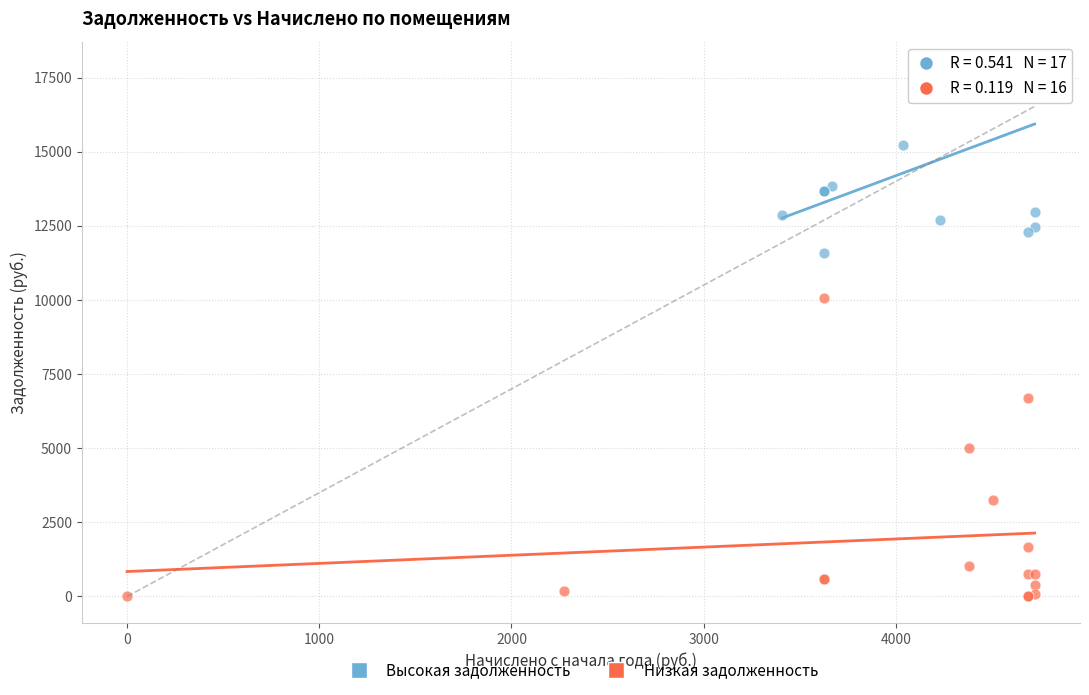

Which series has the largest Y range (max minus min)?

Низкая задолженность